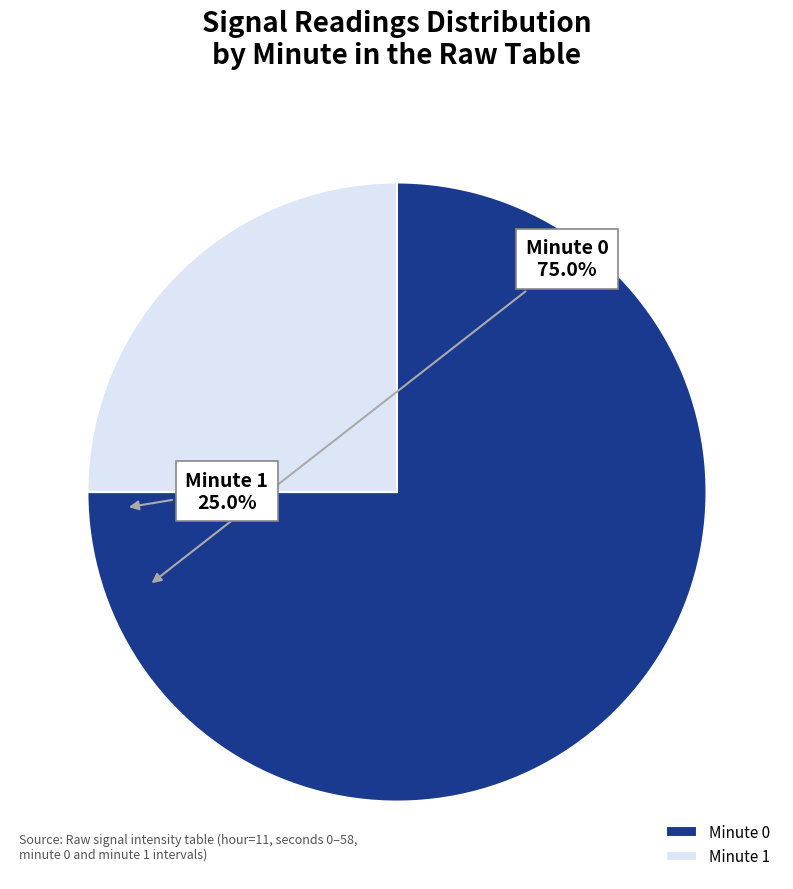

Approximately how many times larger is the value at Minute 1 compared to Minute 0?

0.3